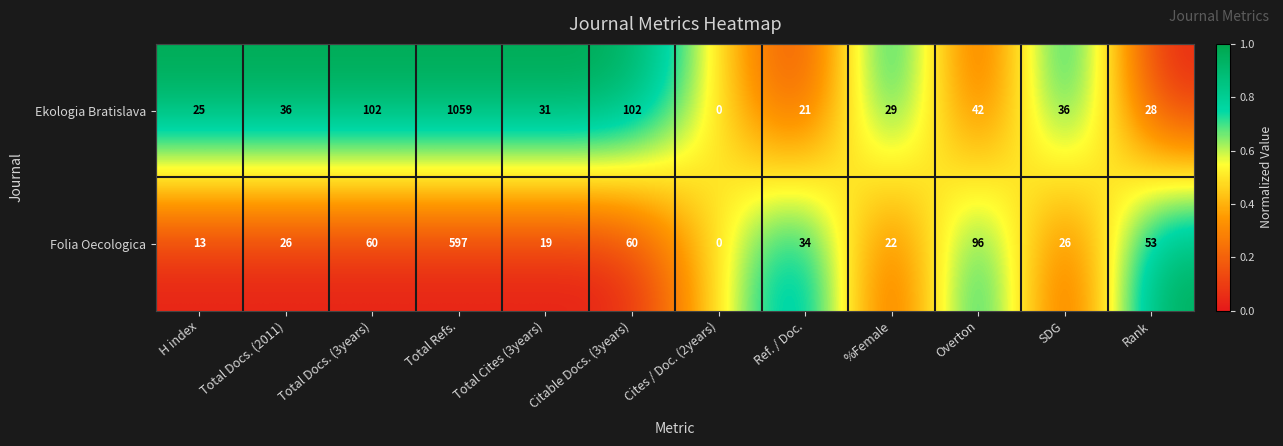

At which label does Folia Oecologica first exceed 34?

Total Docs. (3years)